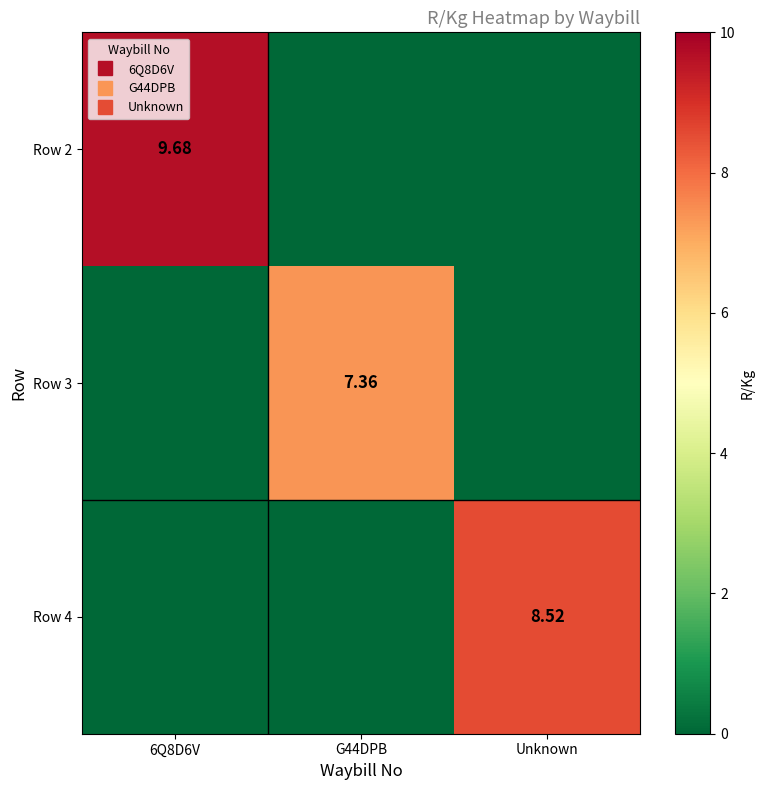

What is the total value across all series at Unknown?

8.5